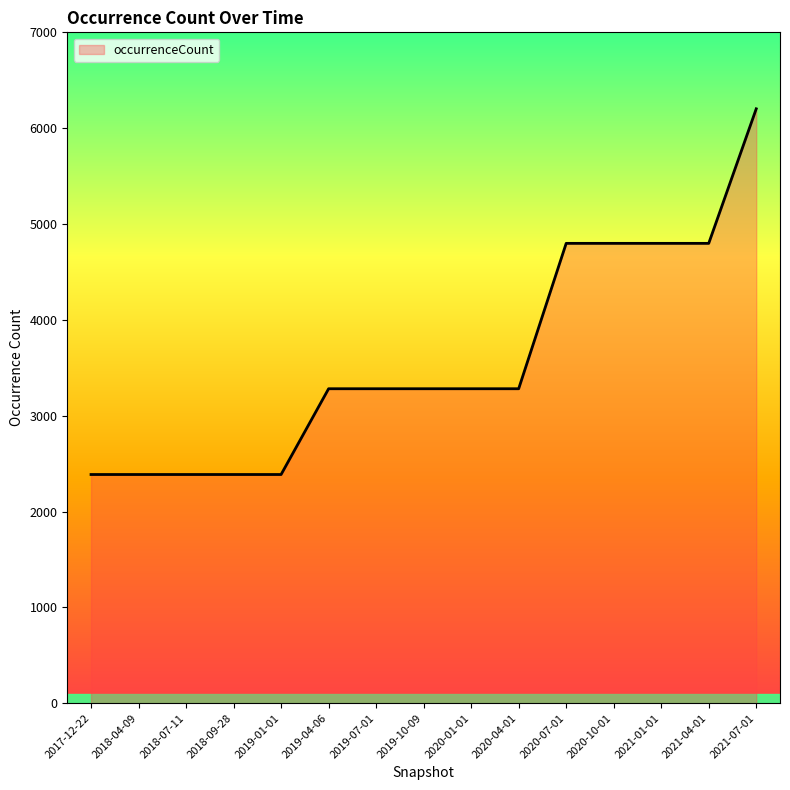

The value at 2020-01-01 is 5115. True or false?

False